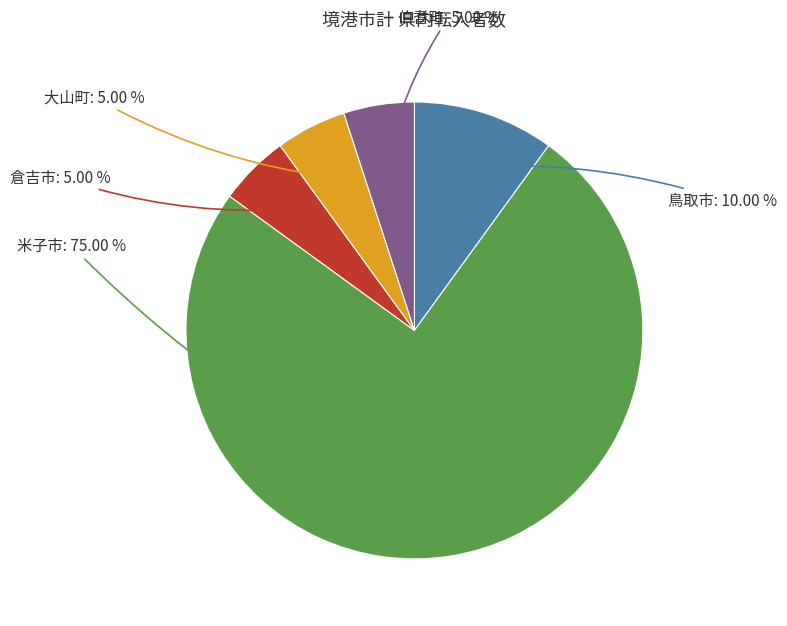

How many segments does this pie chart have?

5